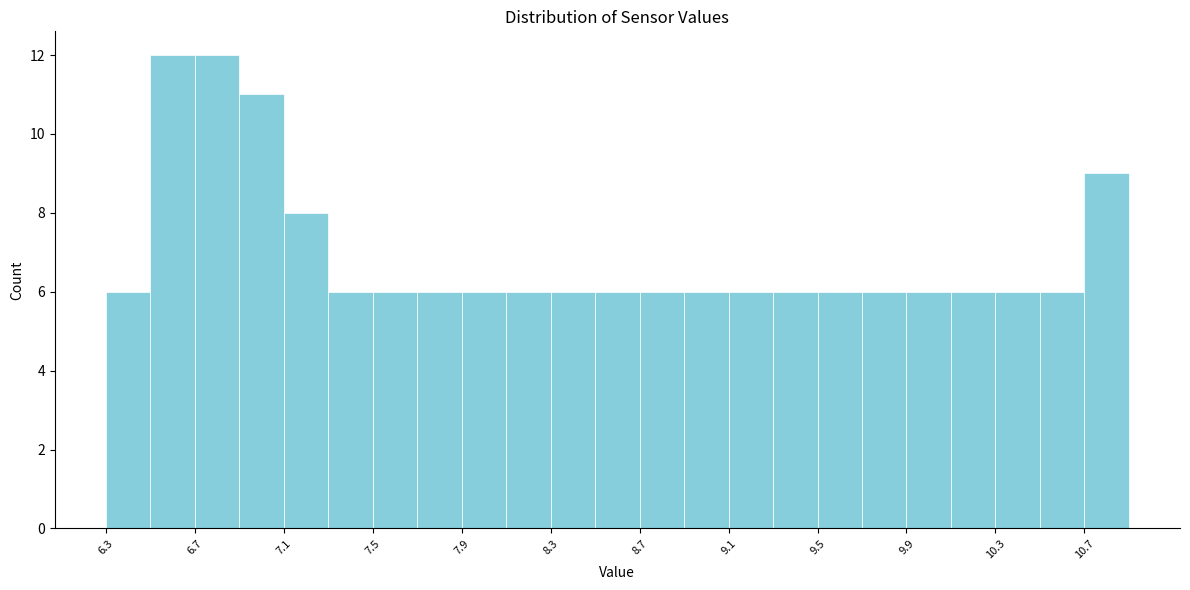

What is the height of the bar covering 10.7 to 10.9 on the x-axis? The values are not printed on the chart, so give them approximately, as read against the axis.

9